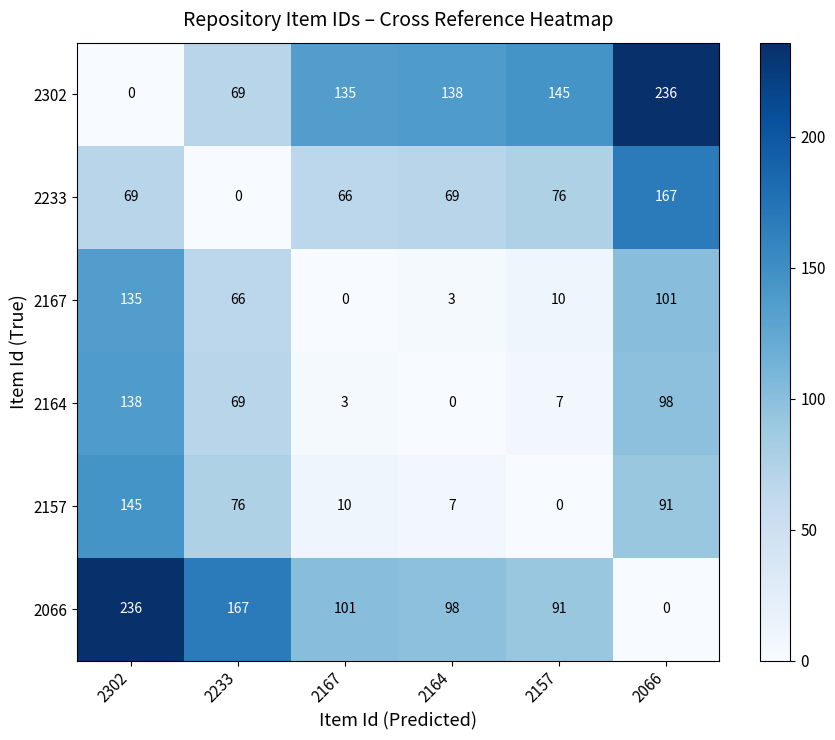

How many series are shown in this chart?

6